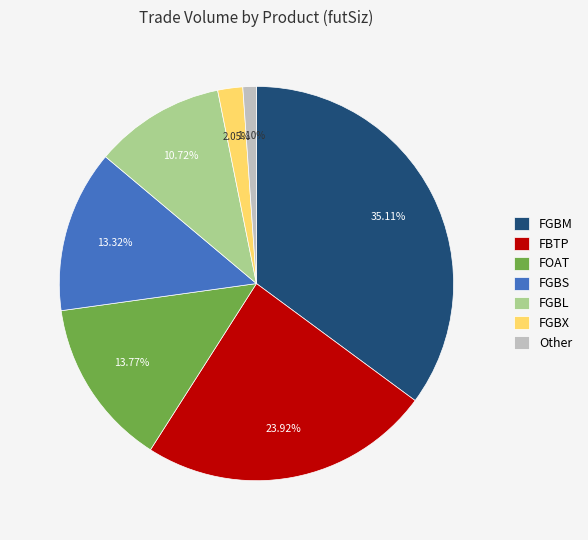

To the nearest percent, what portion does Other represent?

1%